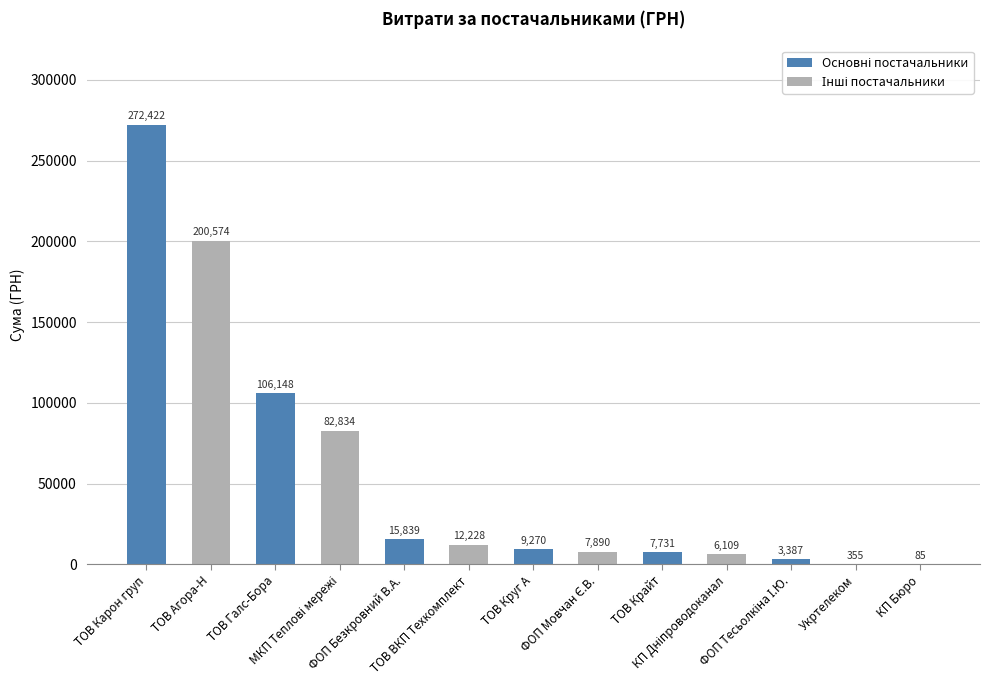

What is the greatest value displayed?

272422.2